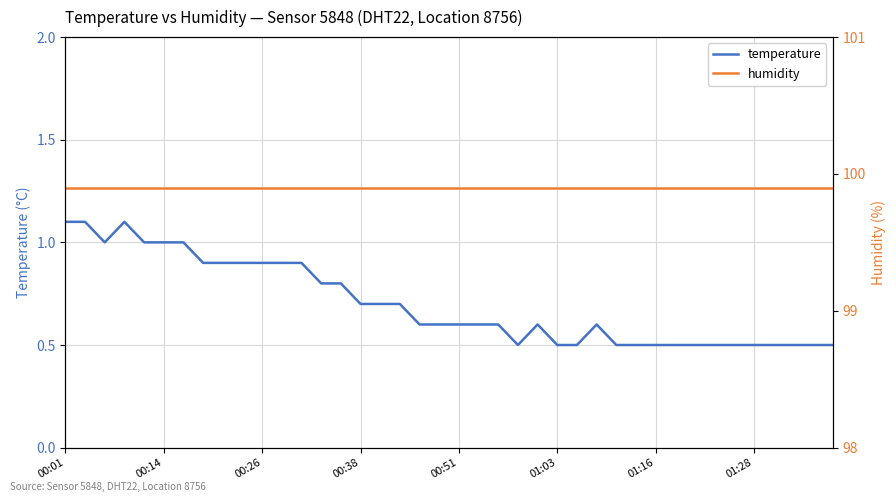

True or false: humidity has more than 1 points higher than both neighbors.

False